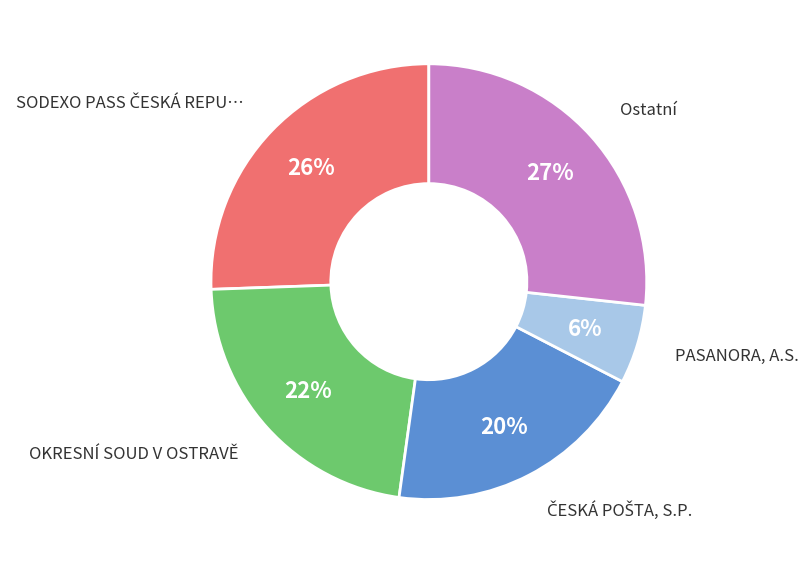

Does any single category account for the majority?

No